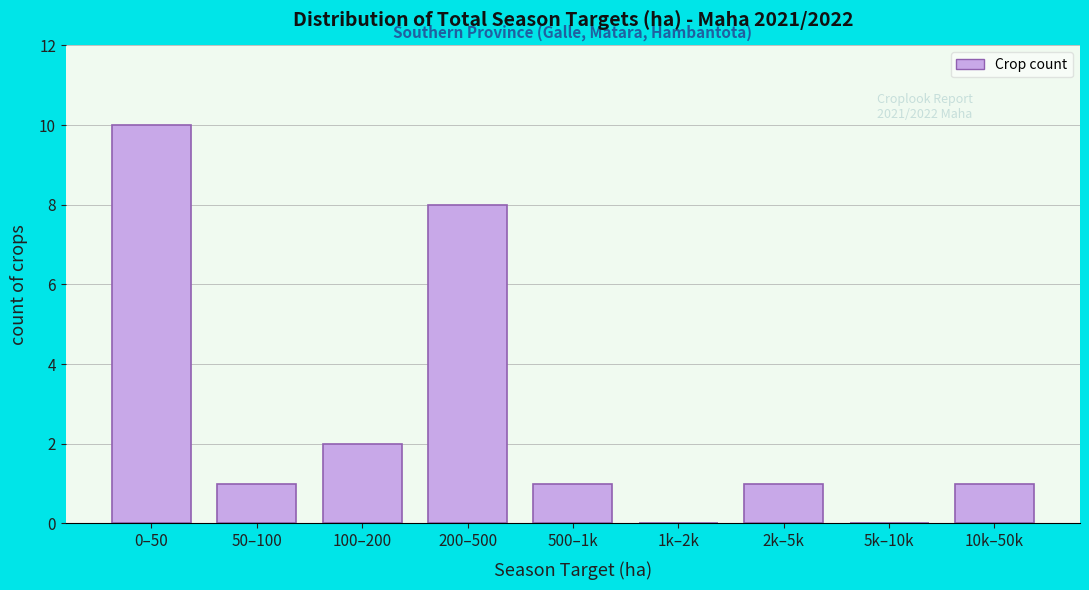

Reading left to right, transcribe all the data shown in this chart.

0–50=10	50–100=1	100–200=2	200–500=8	500–1k=1	1k–2k=0	2k–5k=1	5k–10k=0	10k–50k=1